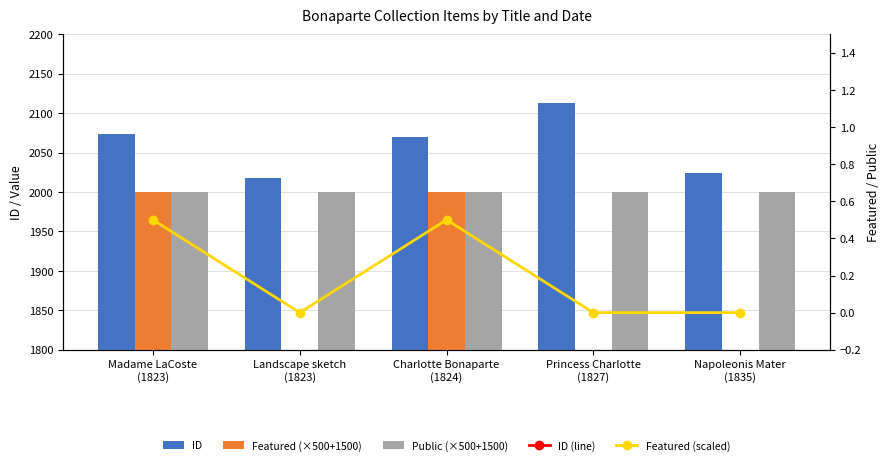

What is the spread (max minus min) of values at Napoleonis Mater
(1835)?

2024.0